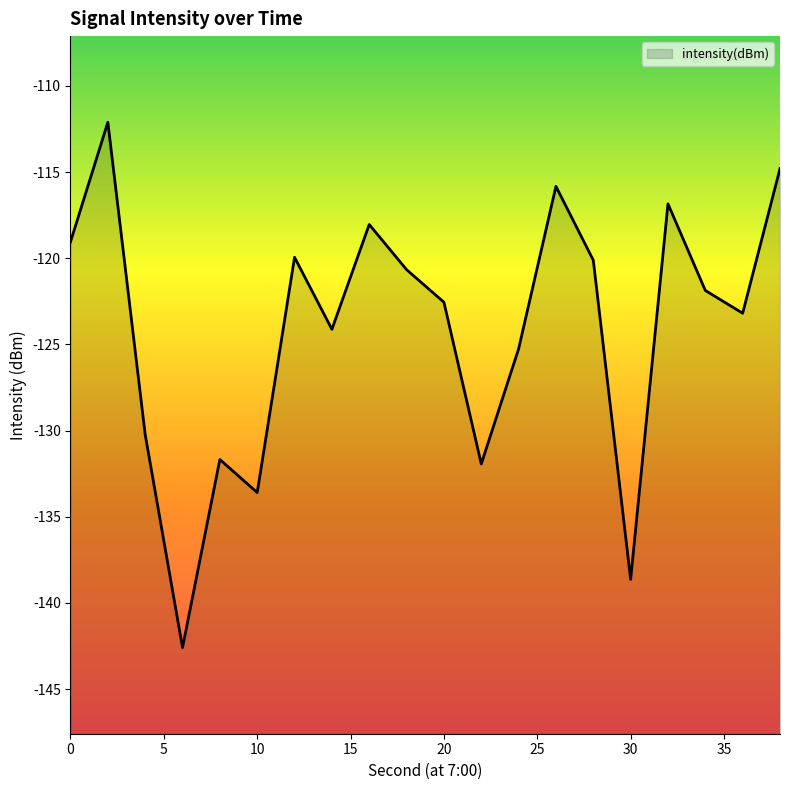

Reading left to right, transcribe all the data shown in this chart.

0=-119.0	2=-112.1	4=-130.2	6=-142.6	8=-131.7	10=-133.6	12=-119.9	14=-124.1	16=-118.0	18=-120.7	20=-122.5	22=-131.9	24=-125.3	26=-115.8	28=-120.1	30=-138.6	32=-116.8	34=-121.9	36=-123.2	38=-114.8